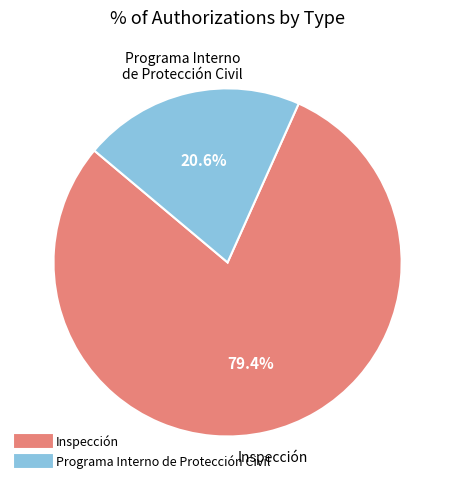

How many slices are in this pie chart?

2